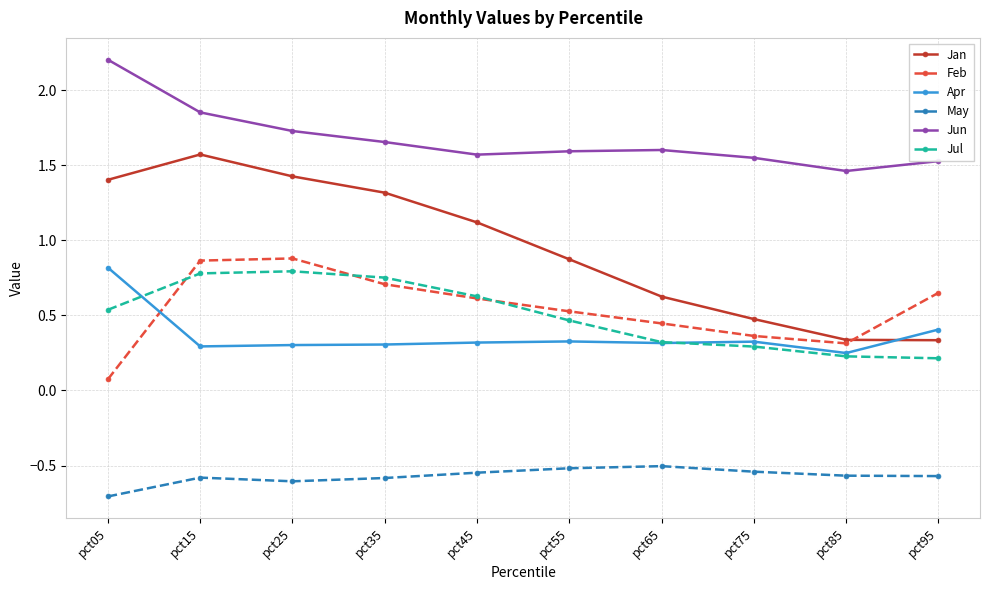

What is the minimum value shown in the chart?

-0.7